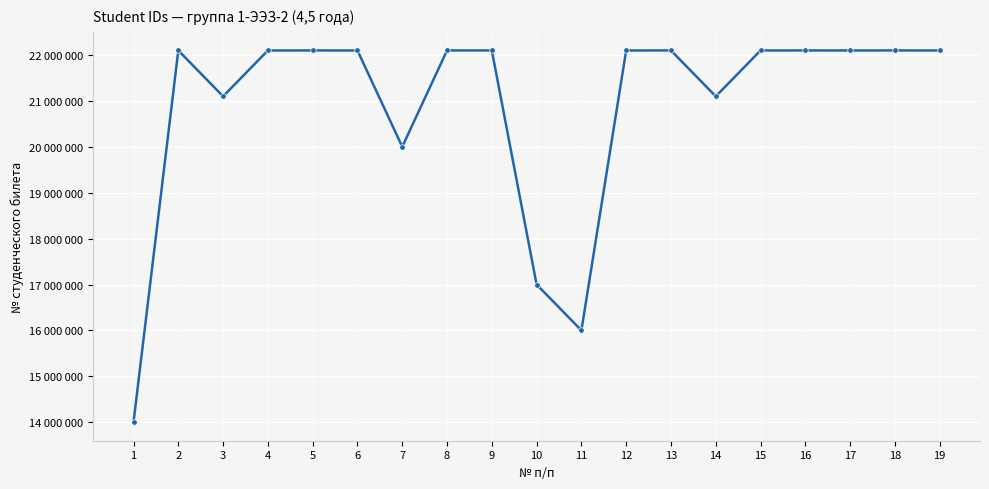

The chart shows a value of 14277566 at 16. True or false?

False